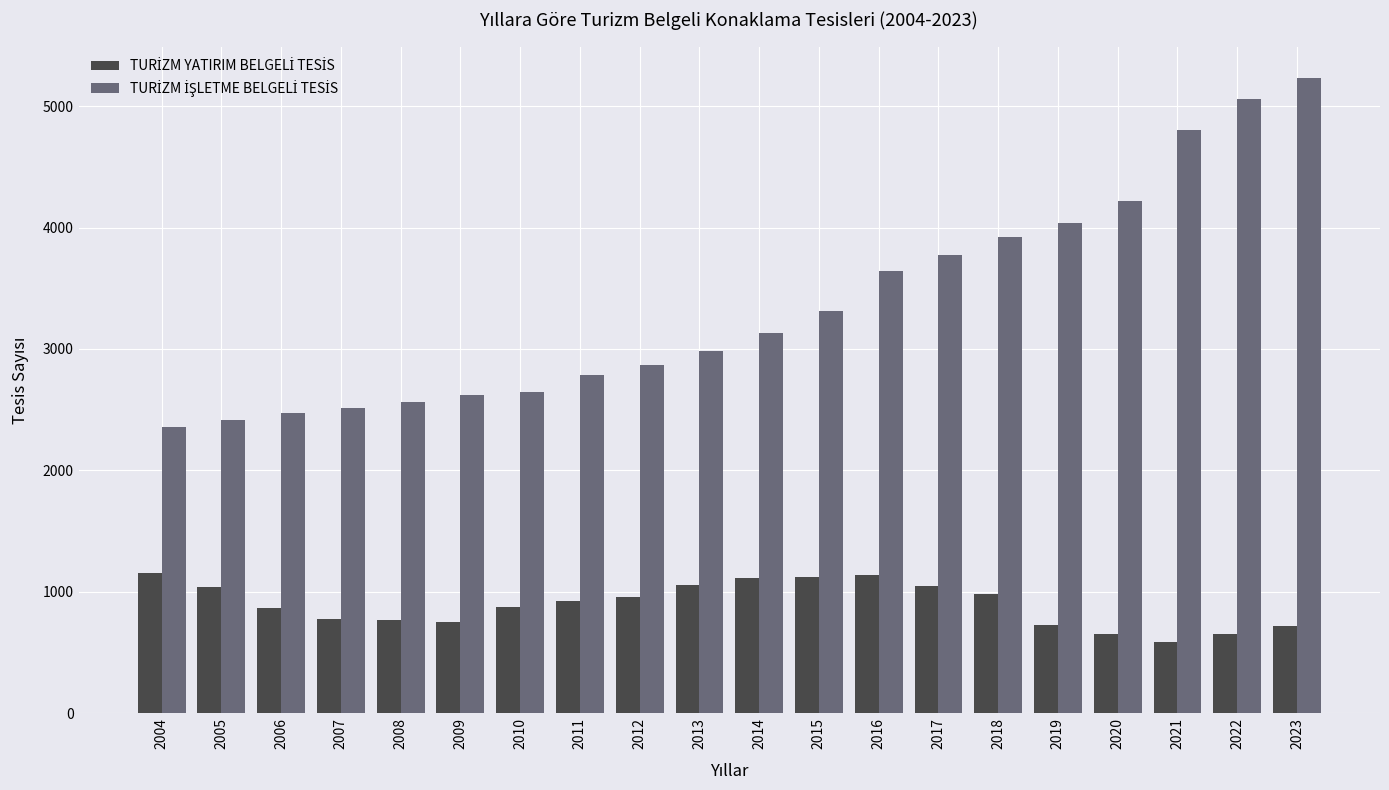

What is the total value across all series at 2015?

4434